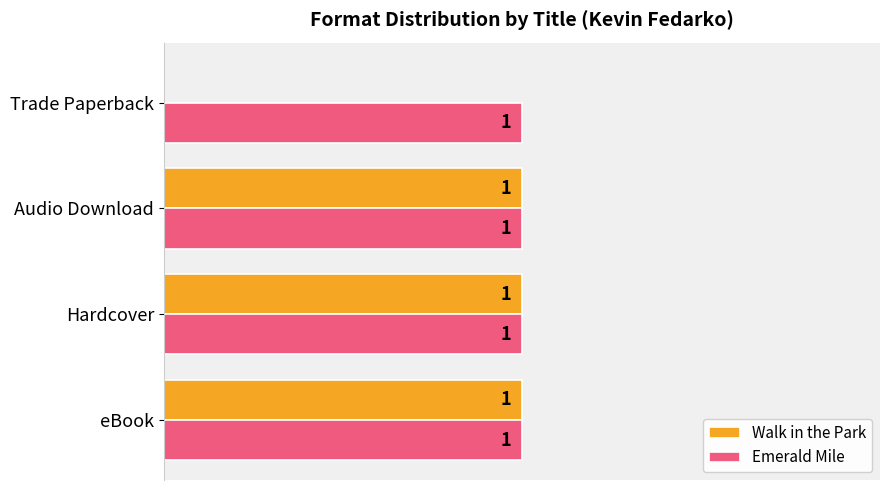

Where is Walk in the Park nearest to the value 0?

Trade Paperback